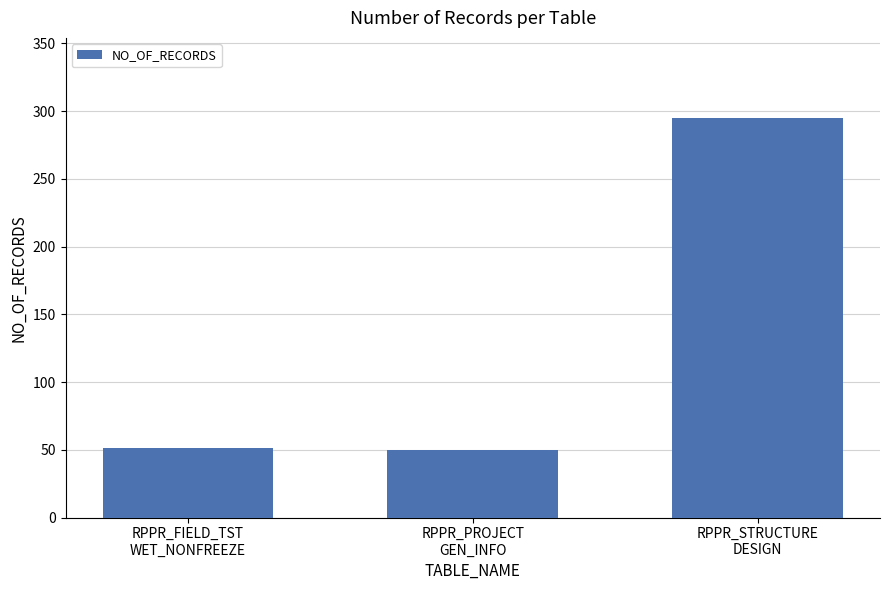

Is it true that the value at RPPR_STRUCTURE
DESIGN is 295?

True